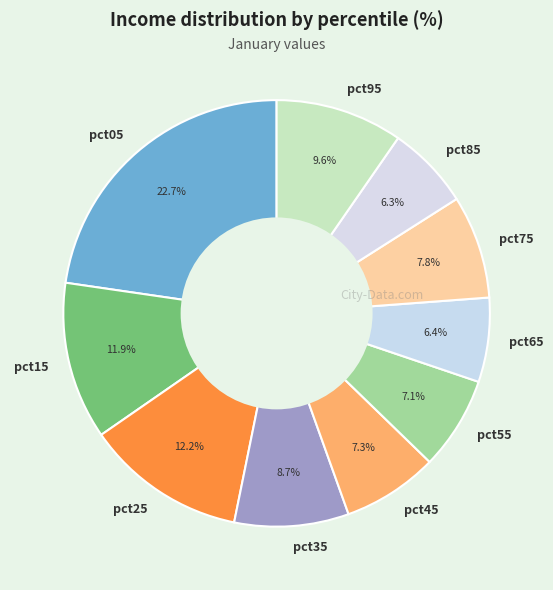

What is the largest slice in the pie chart?

pct05